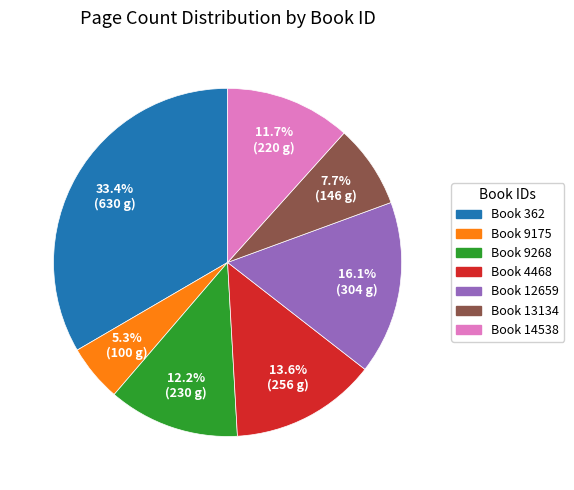

How much of the chart is everything except Book 362?

66.6%